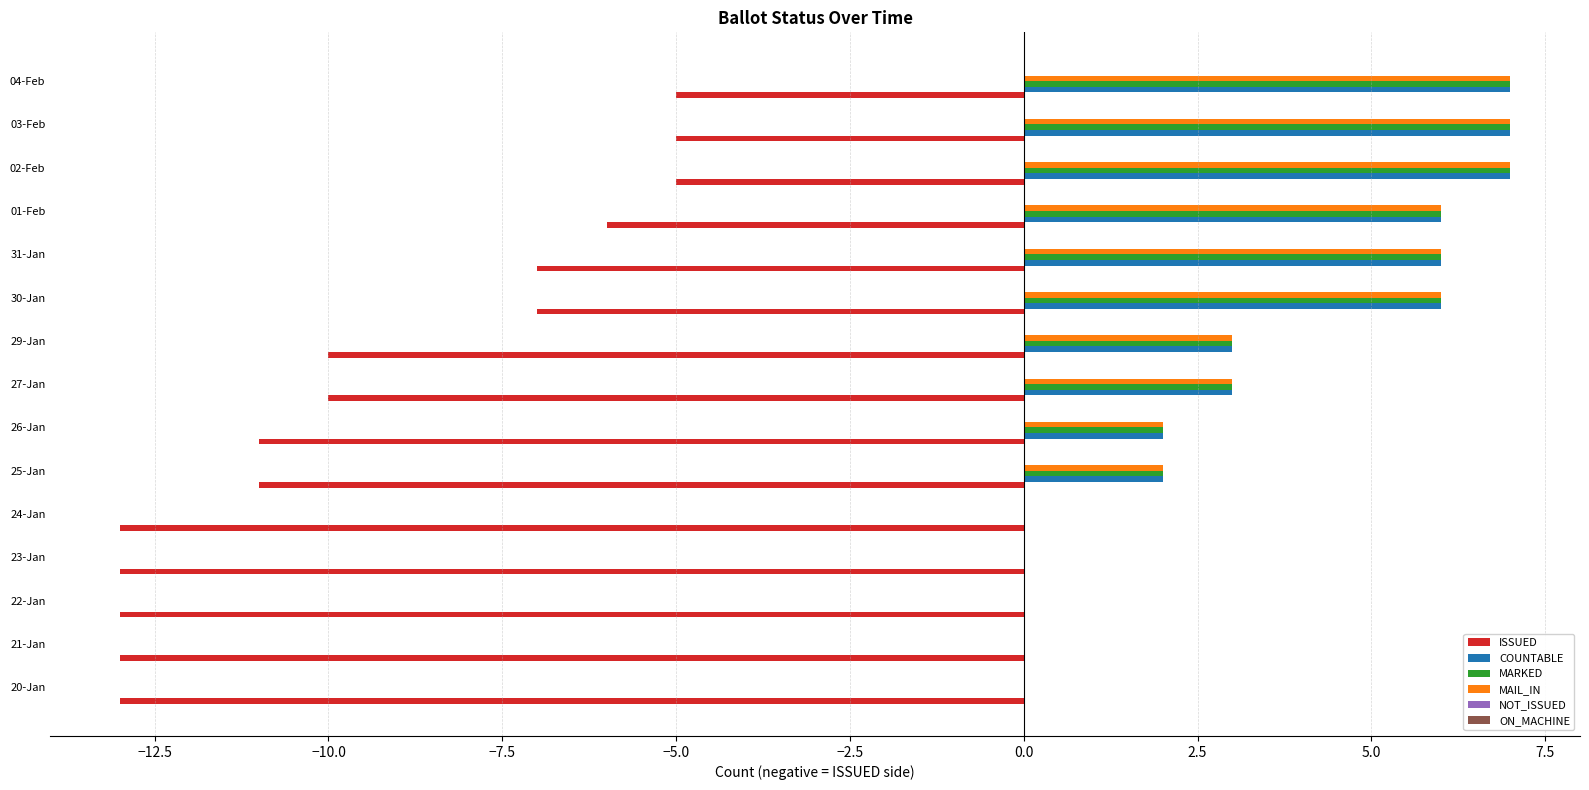

Which series changed the most between 27-Jan and 04-Feb?

ISSUED